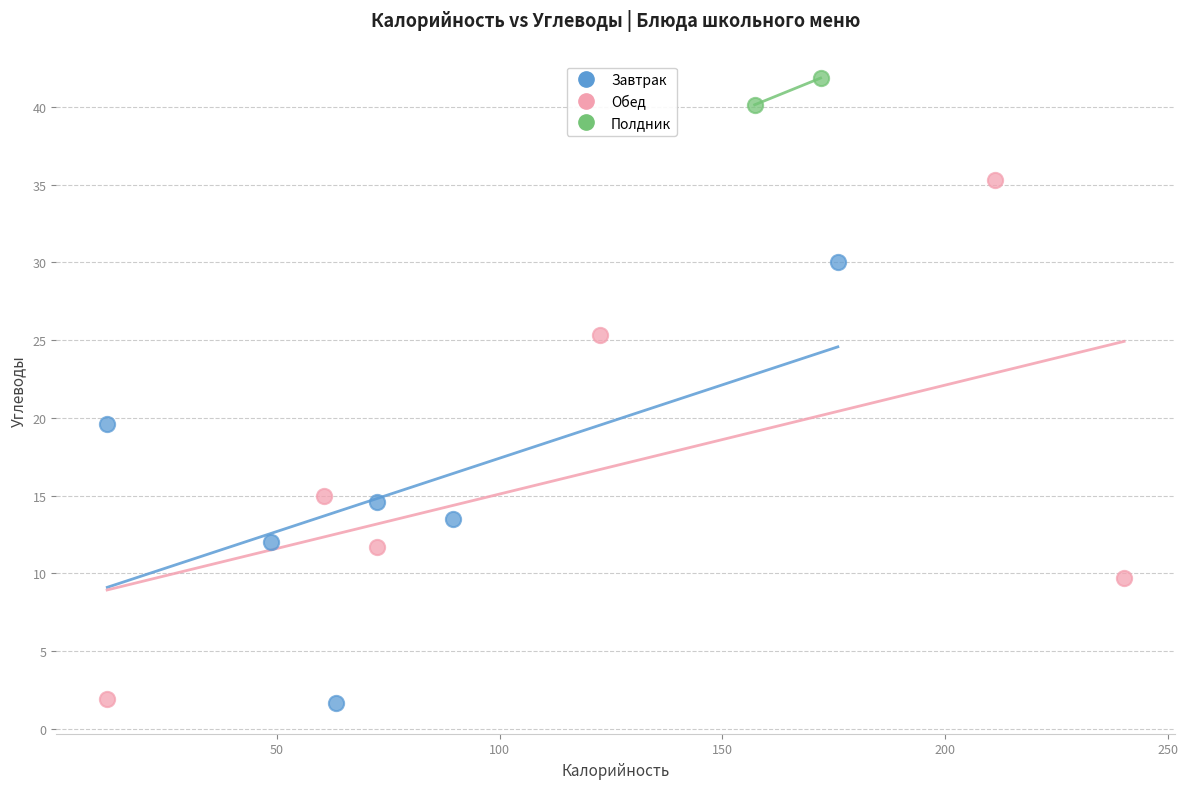

Which series reaches the maximum Y coordinate?

Полдник